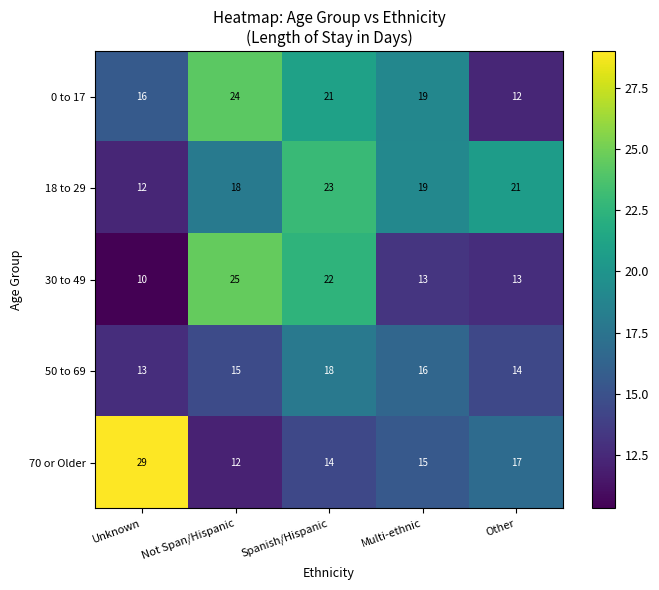

Rank the series at Not Span/Hispanic from lowest to highest value.

70 or Older, 50 to 69, 18 to 29, 0 to 17, 30 to 49